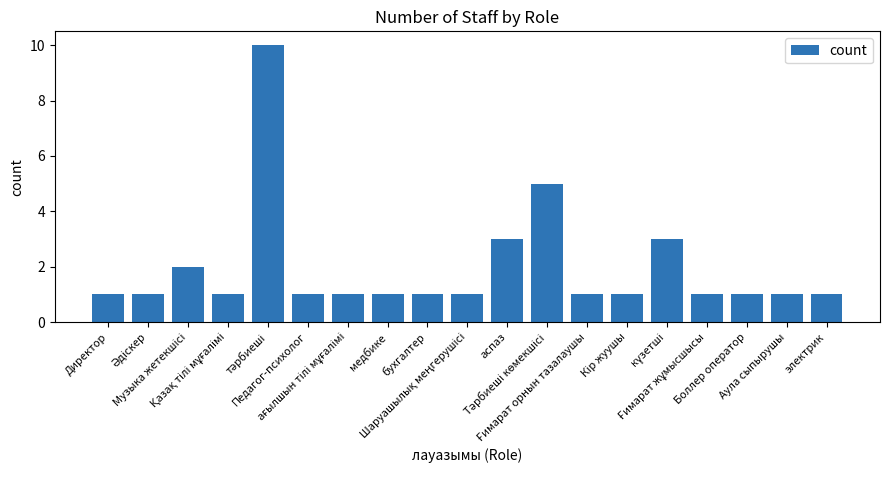

What is the maximum value shown in the chart?

10